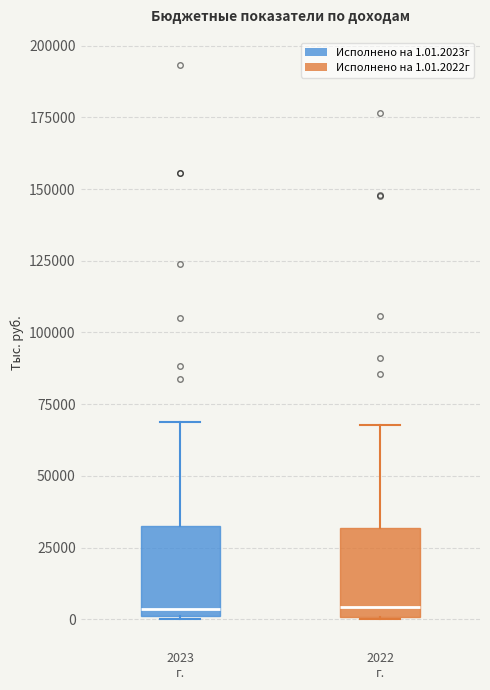

Reading left to right, read every box against the y-axis: the position of its median line, the range the box covers, and the ends of its whiskers. The values are not printed on the chart, so give them approximately, as read against the axis.

2023 г.: median 5000, box 0 to 30000, whiskers 0 to 70000
2022 г.: median 5000, box 0 to 30000, whiskers 0 to 70000